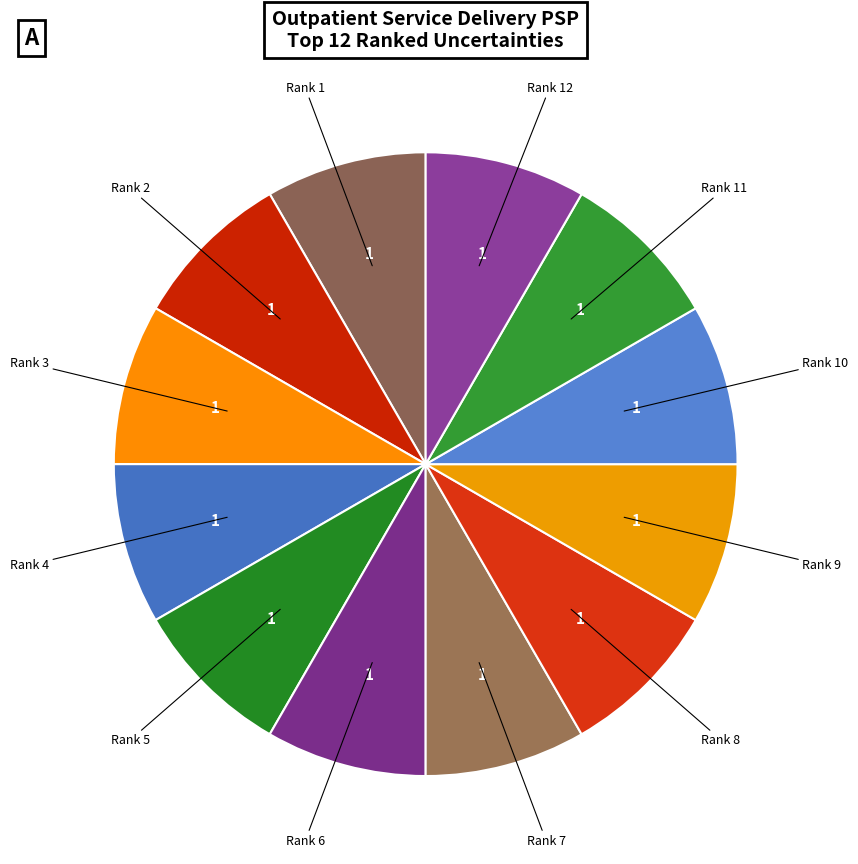

What is the ratio of the value at Rank 11 to the value at Rank 8?

1.0